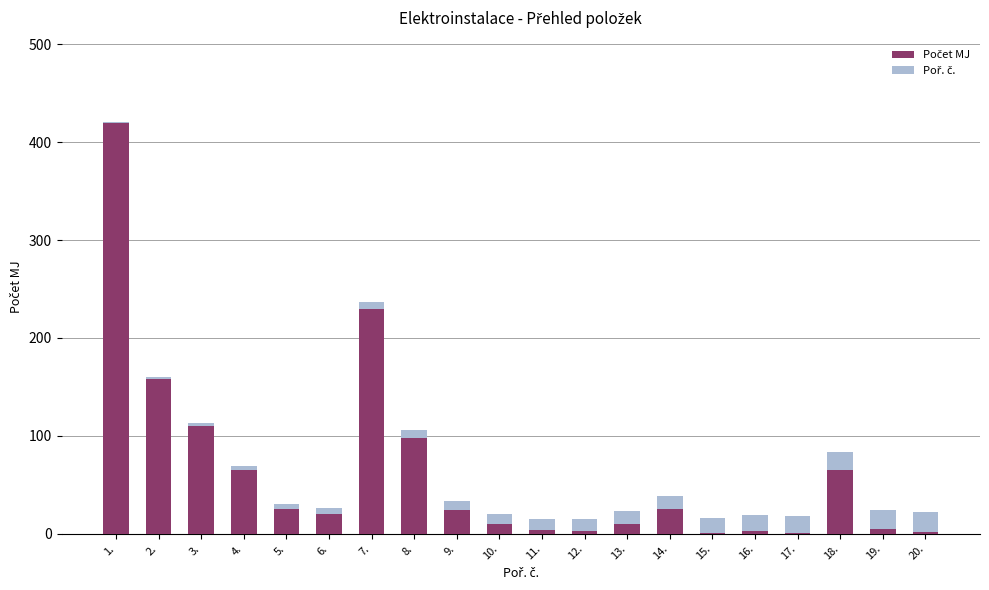

At which category is the sum across all series the highest?

1.